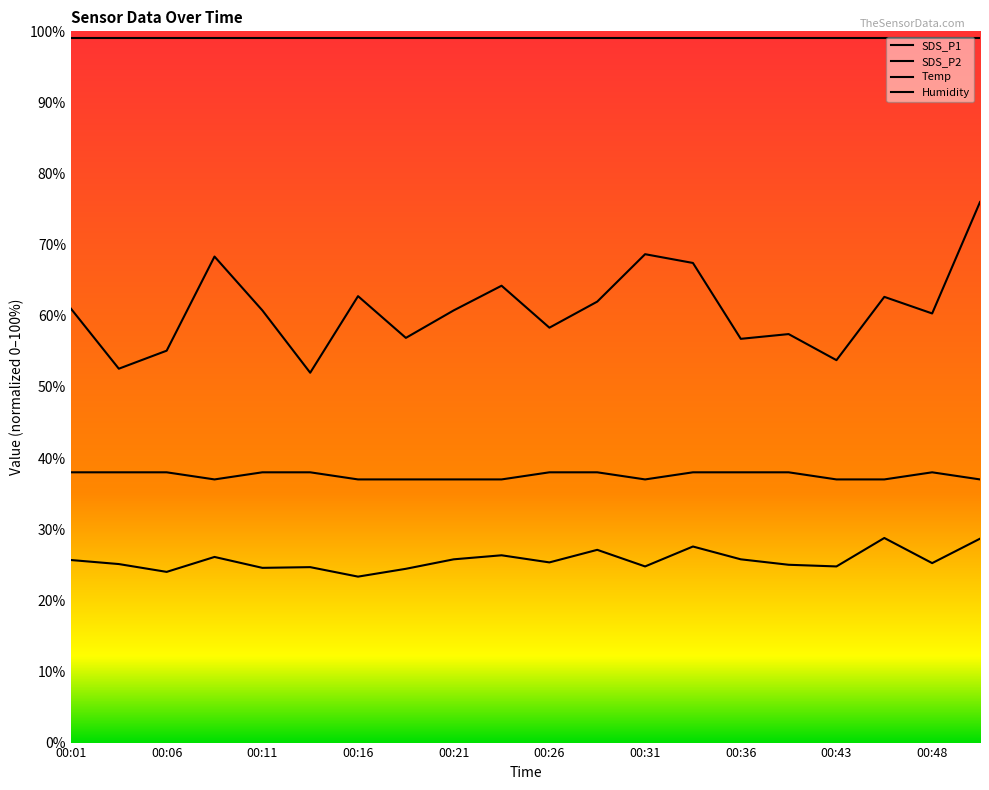

True or false: SDS_P1 and Temp intersect in this chart.

False